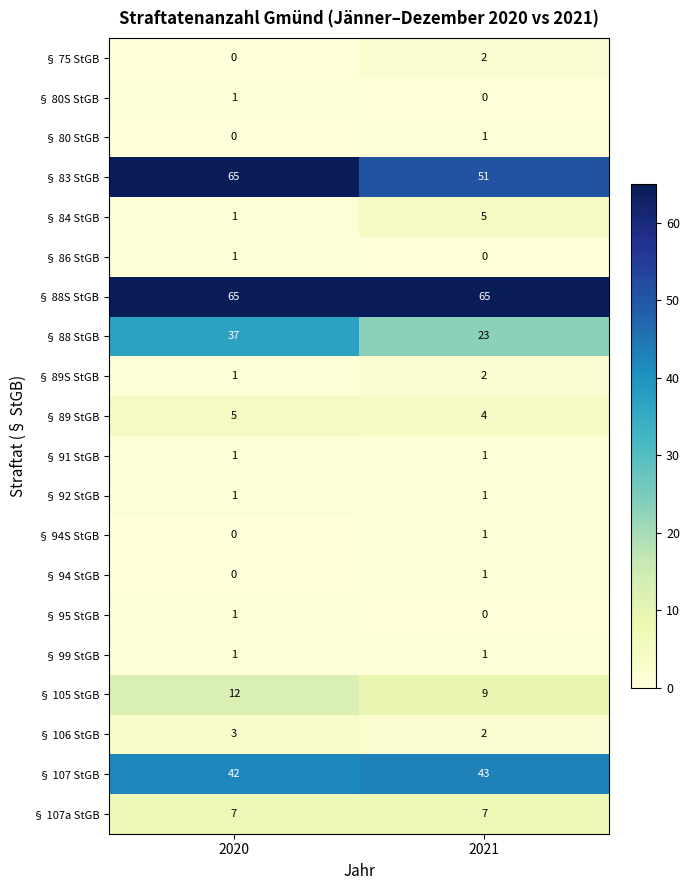

List the labels in order of § 80S StGB value, smallest first.

2021, 2020